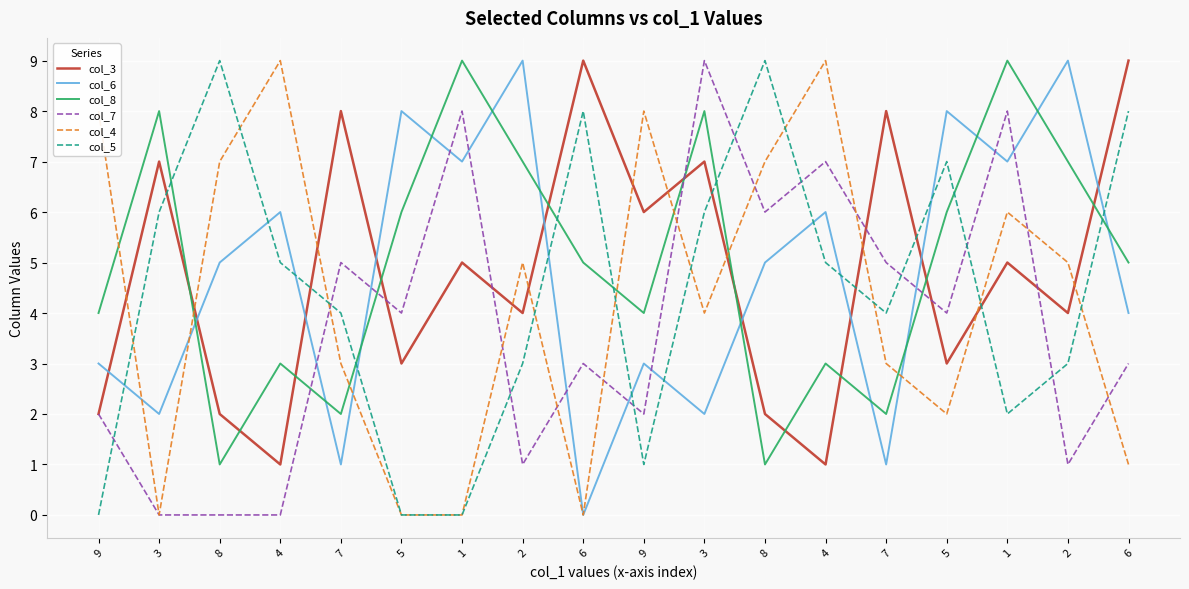

Reading right to left, what are all the values shown in this chart?

col_3: 9	4	5	3	8	1	2	7	6	9	4	5	3	8	1	2	7	2
col_6: 4	9	7	8	1	6	5	2	3	0	9	7	8	1	6	5	2	3
col_8: 5	7	9	6	2	3	1	8	4	5	7	9	6	2	3	1	8	4
col_7: 3	1	8	4	5	7	6	9	2	3	1	8	4	5	0	0	0	2
col_4: 1	5	6	2	3	9	7	4	8	0	5	0	0	3	9	7	0	8
col_5: 8	3	2	7	4	5	9	6	1	8	3	0	0	4	5	9	6	0